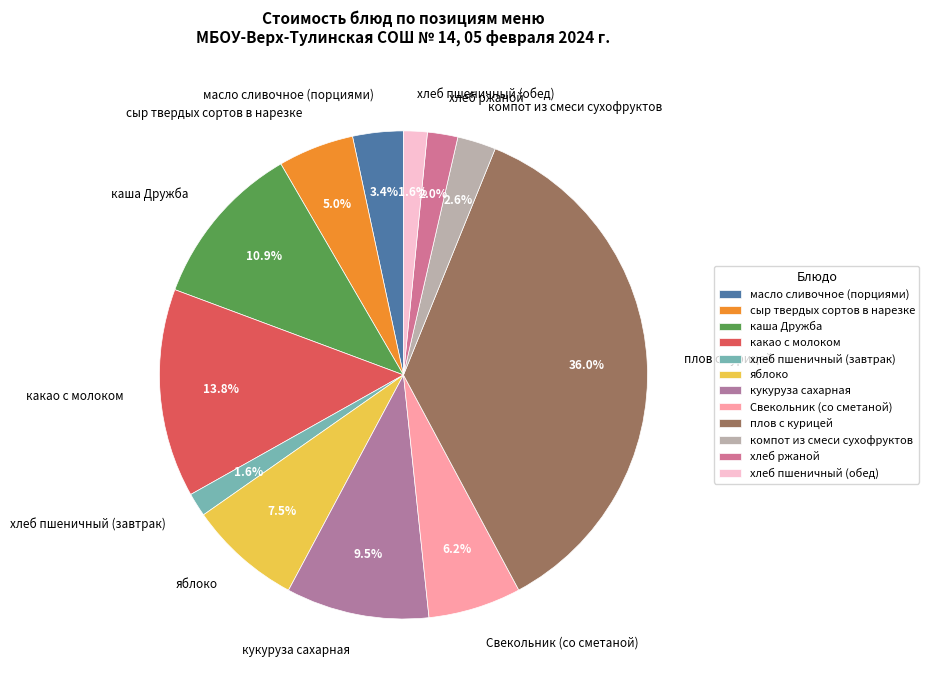

To the nearest percent, what portion does сыр твердых сортов в нарезке represent?

5%